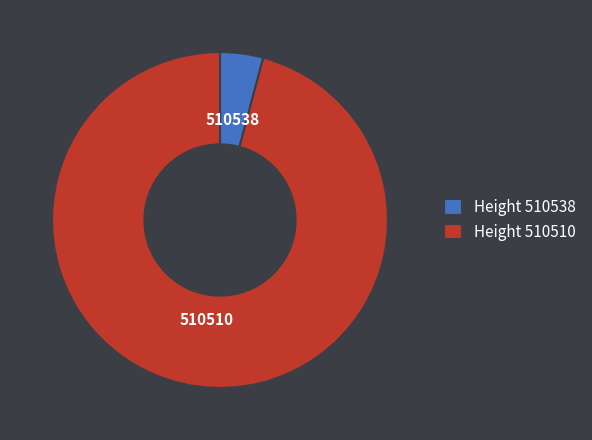

Between Height 510538 and Height 510510, which is larger?

Height 510510